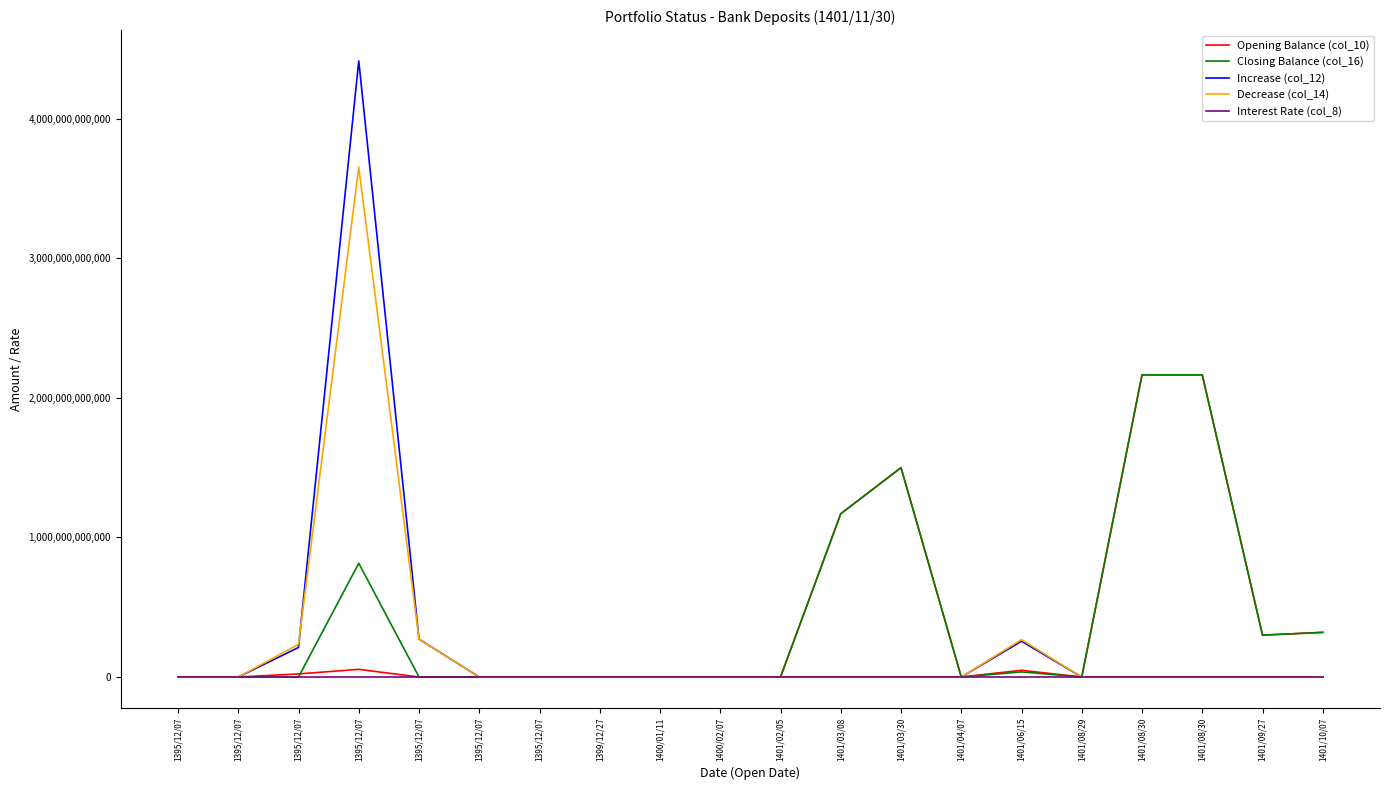

What is the label of the 10th point from the left?

1400/02/07